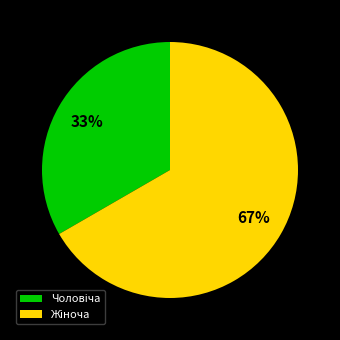

Is there any slice that represents more than half of the pie?

Yes